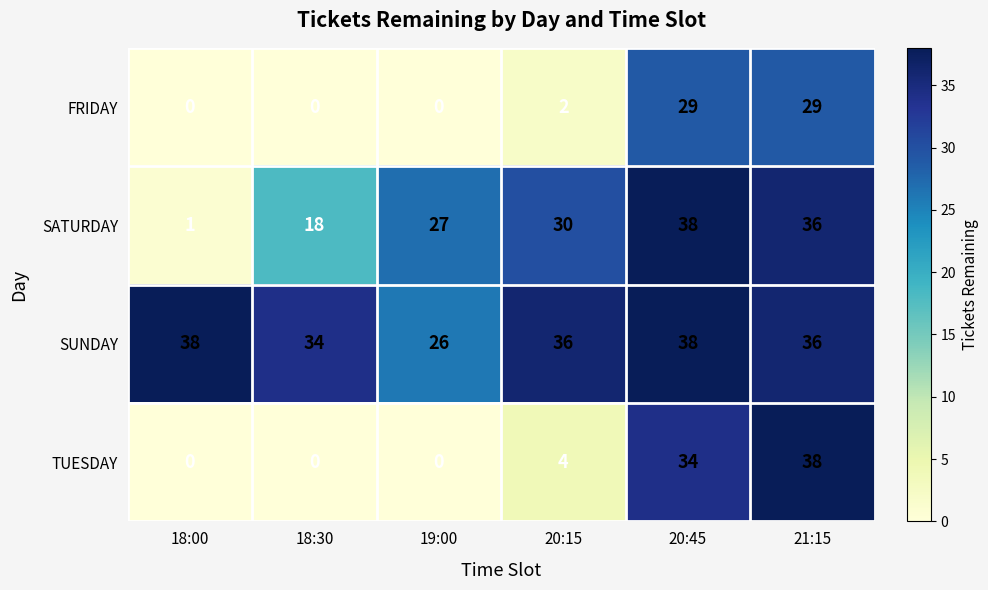

What is the difference between the SATURDAY values at 19:00 and 18:00?

26